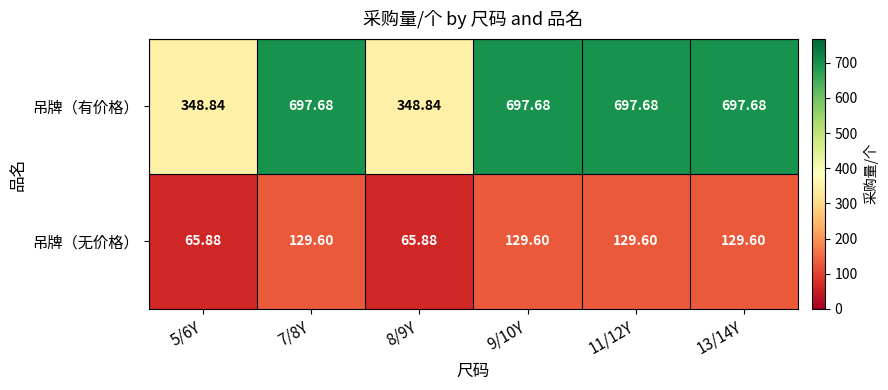

Which series has the largest total across all categories?

吊牌（有价格）